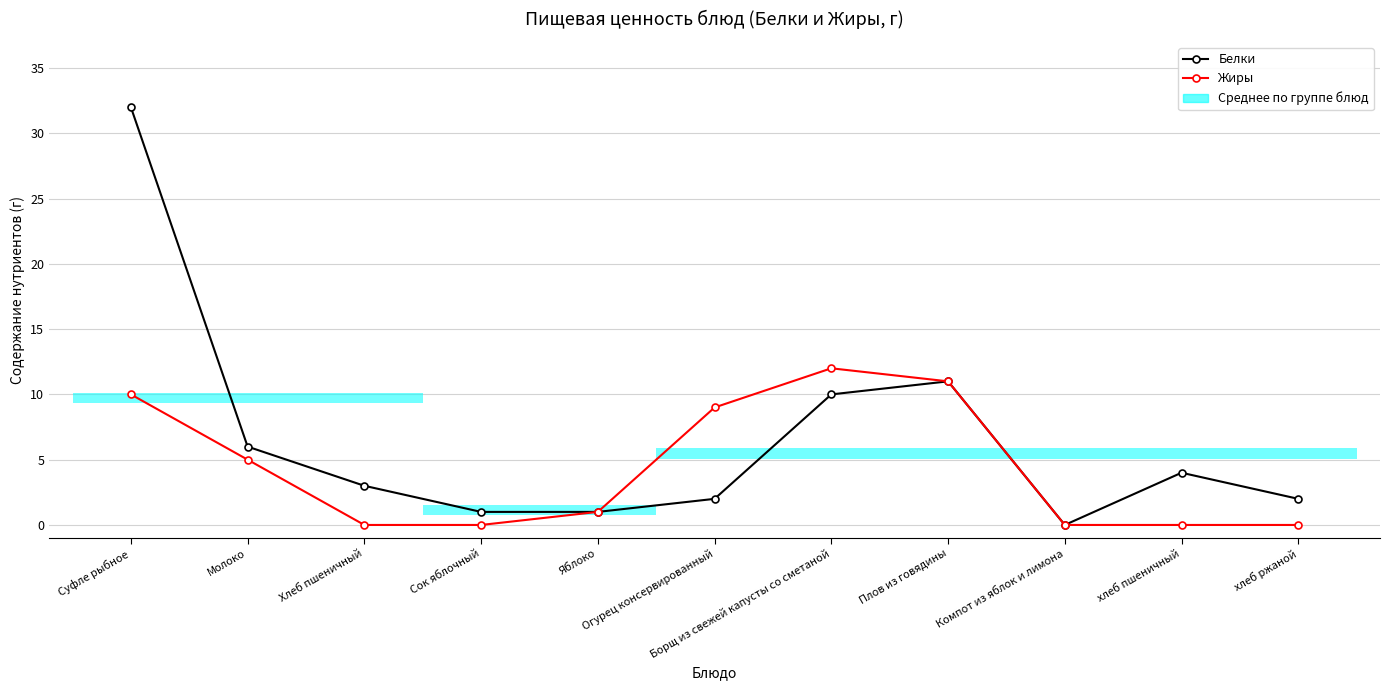

The value of Жиры at Суфле рыбное is 10. True or false?

True